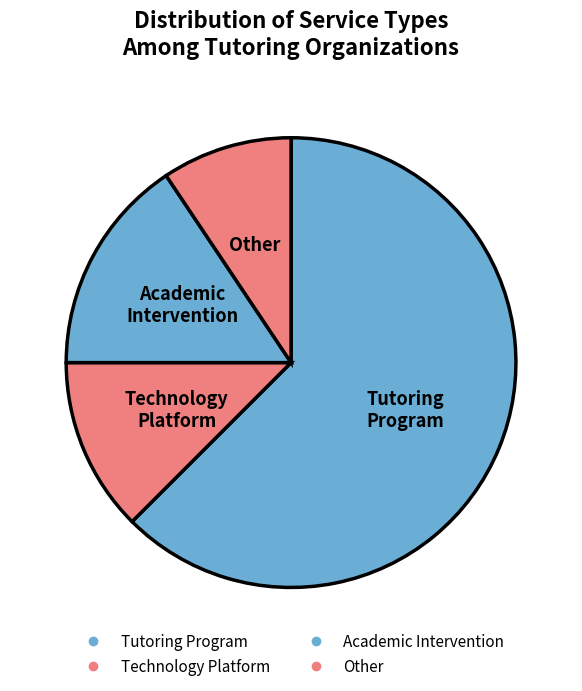

To the nearest percent, what percentage of the pie is Tutoring Program?

62%